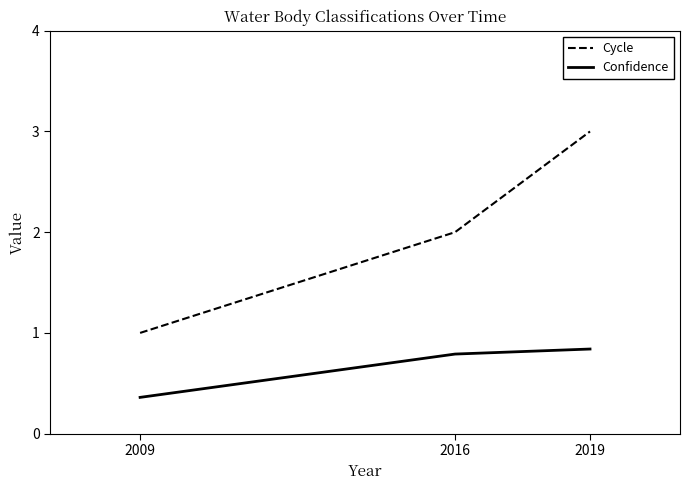

What are all the series names shown in the legend?

Cycle, Confidence